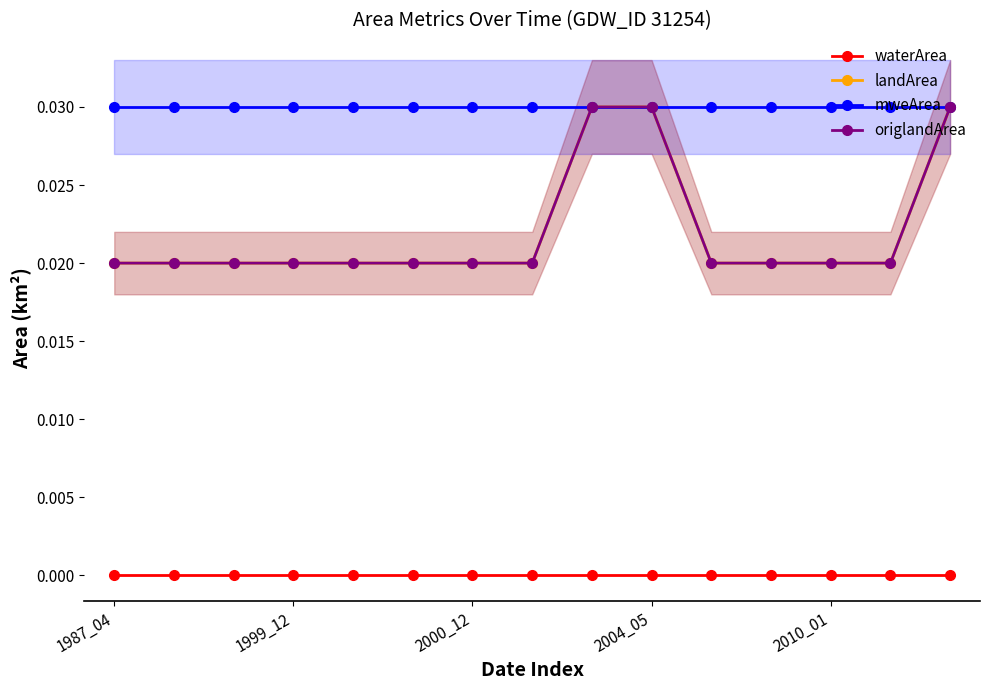

List the labels in order of landArea value, smallest first.

1987_04, 1999_12, 2000_12, 2004_05, 2010_01, 5, 6, 7, 10, 11, 12, 13, 8, 9, 14